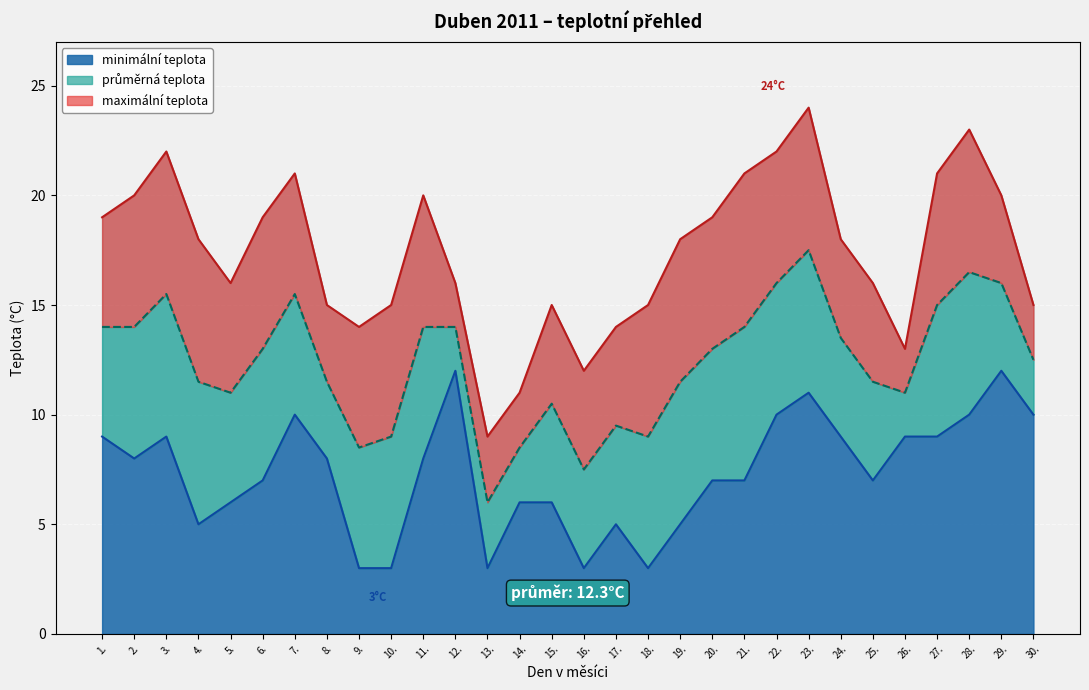

What is the total value across all series at 18.?

27.0